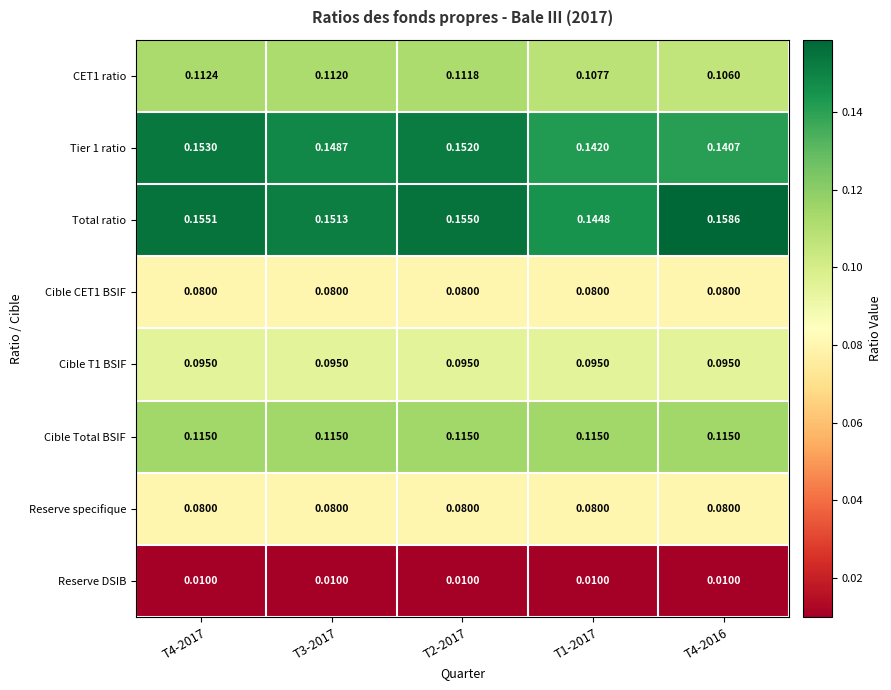

Is the value of Cible Total BSIF at T4-2016 greater than the value of Cible CET1 BSIF at T3-2017?

Yes